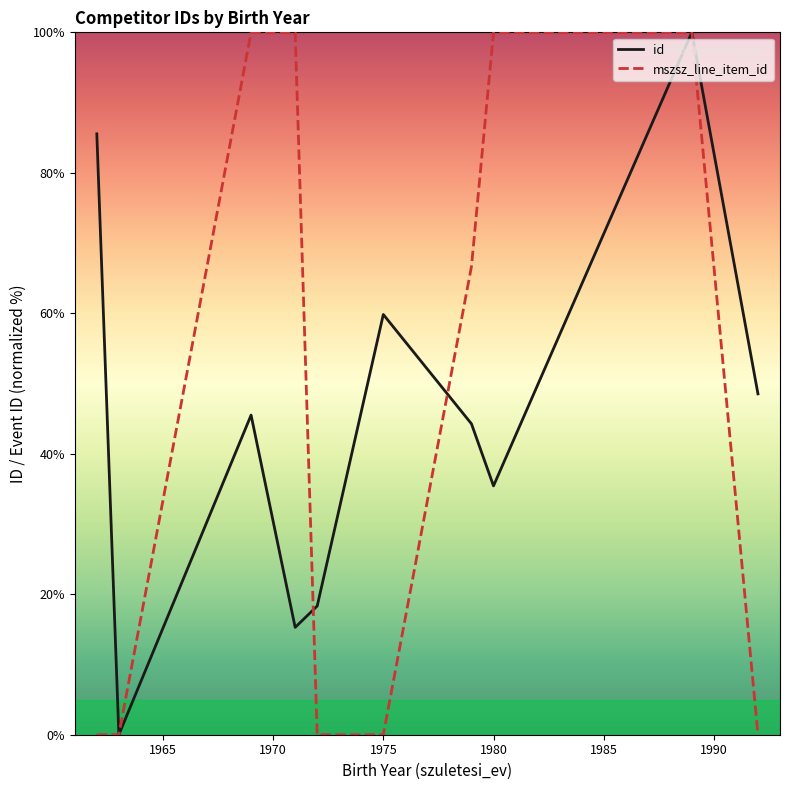

What is the highest value of the id series?

100.0